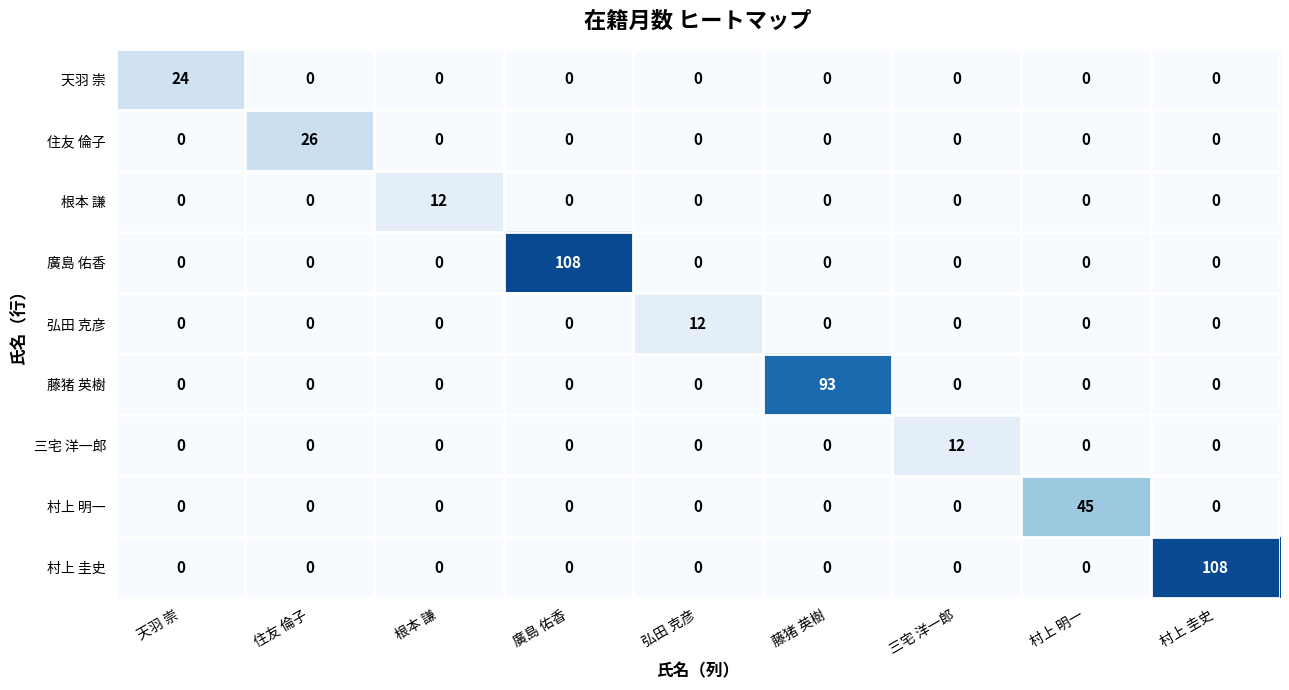

Which series changed the most between 村上 明一 and 村上 圭史?

村上 圭史